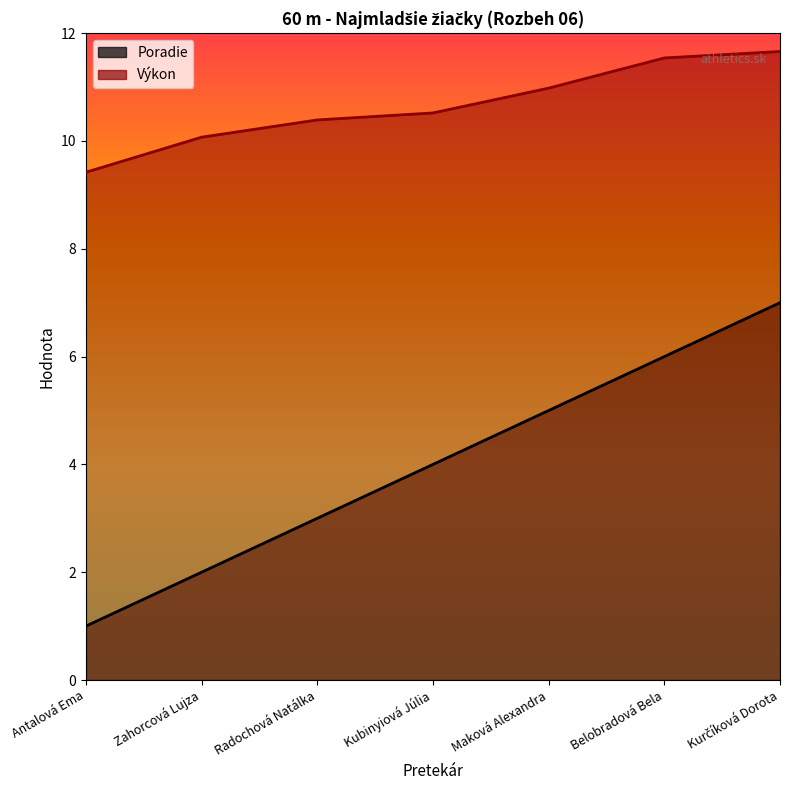

How many lines are shown in the chart?

2